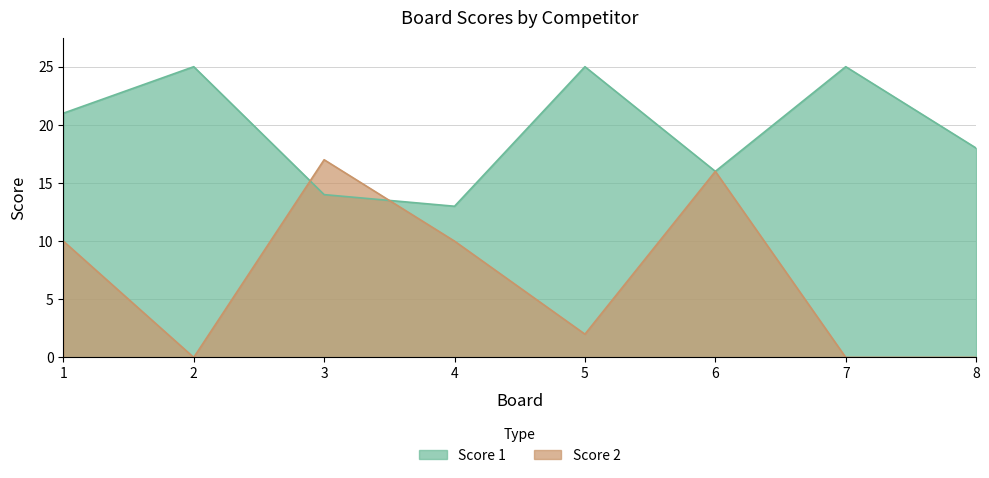

What is the sum of the Score 2 values at 6 and 3?

33